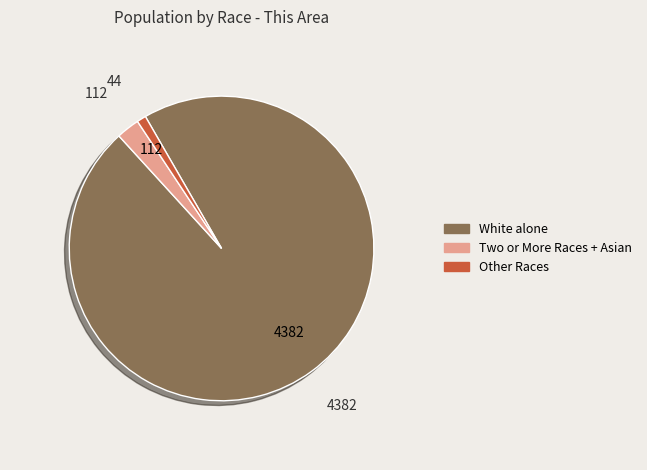

Does any single category account for the majority?

Yes